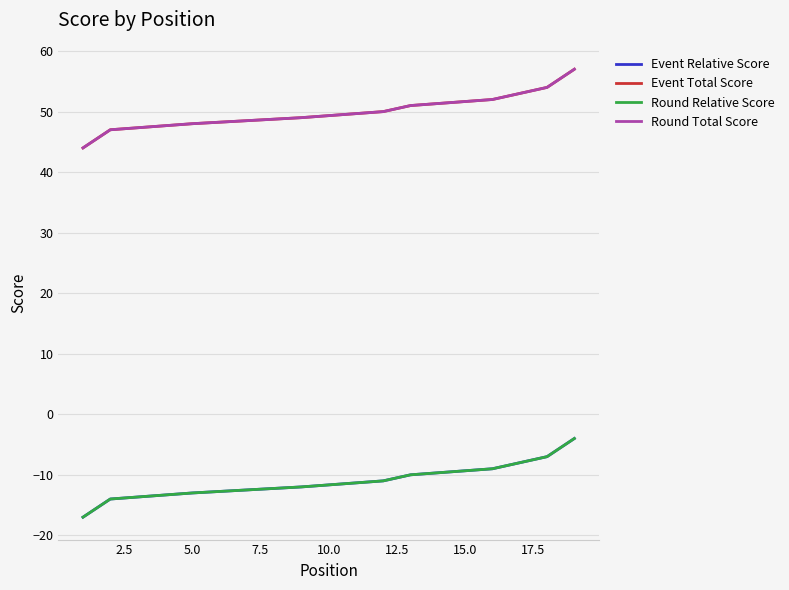

Reading left to right, list all the values displayed in this chart.

Event Relative Score: -17	-14	-14	-14	-13	-13	-13	-13	-12	-12	-12	-11	-10	-10	-10	-9	-9	-7	-4
Event Total Score: 44	47	47	47	48	48	48	48	49	49	49	50	51	51	51	52	52	54	57
Round Relative Score: -17	-14	-14	-14	-13	-13	-13	-13	-12	-12	-12	-11	-10	-10	-10	-9	-9	-7	-4
Round Total Score: 44	47	47	47	48	48	48	48	49	49	49	50	51	51	51	52	52	54	57